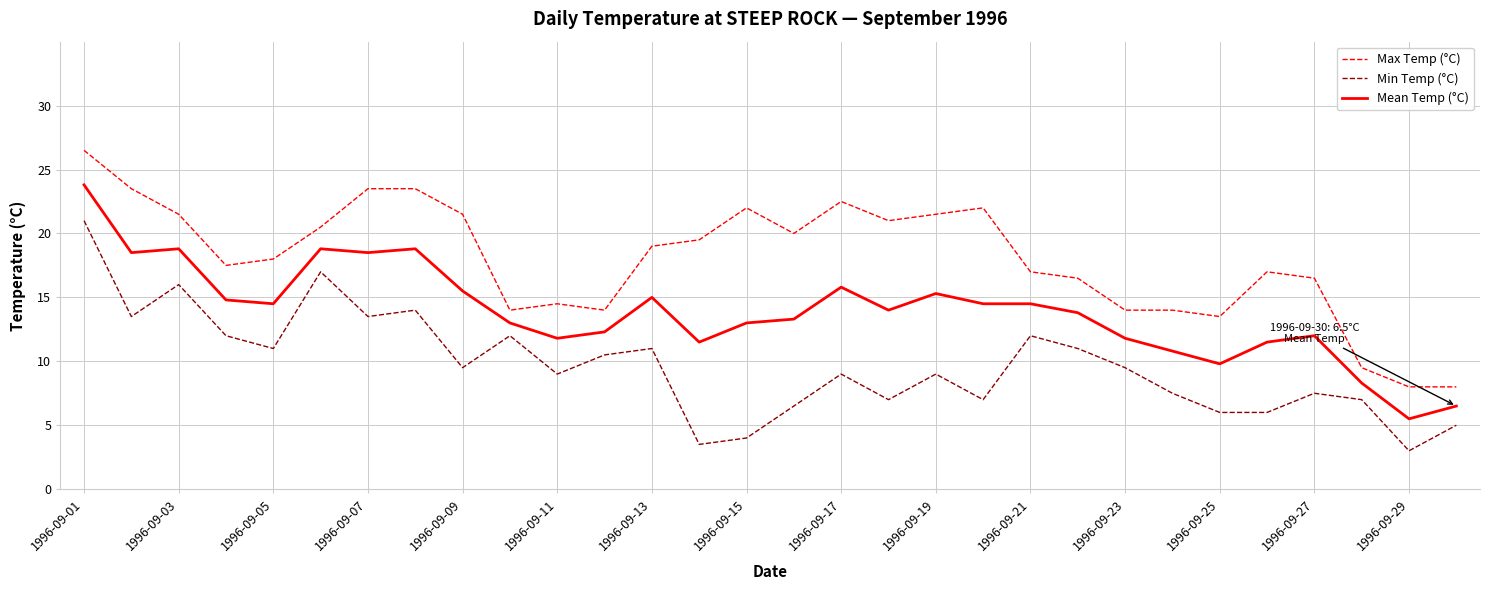

What is the greatest value displayed?

26.5